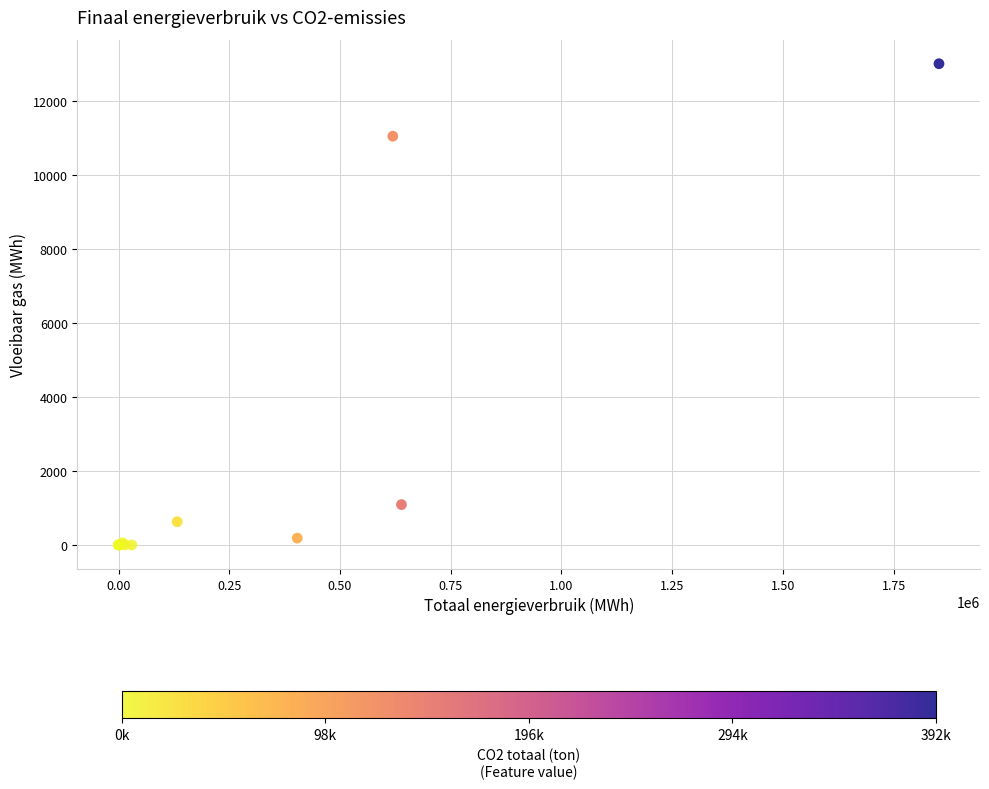

What Y value in the scatter plot is closest to 6504?

11050.6